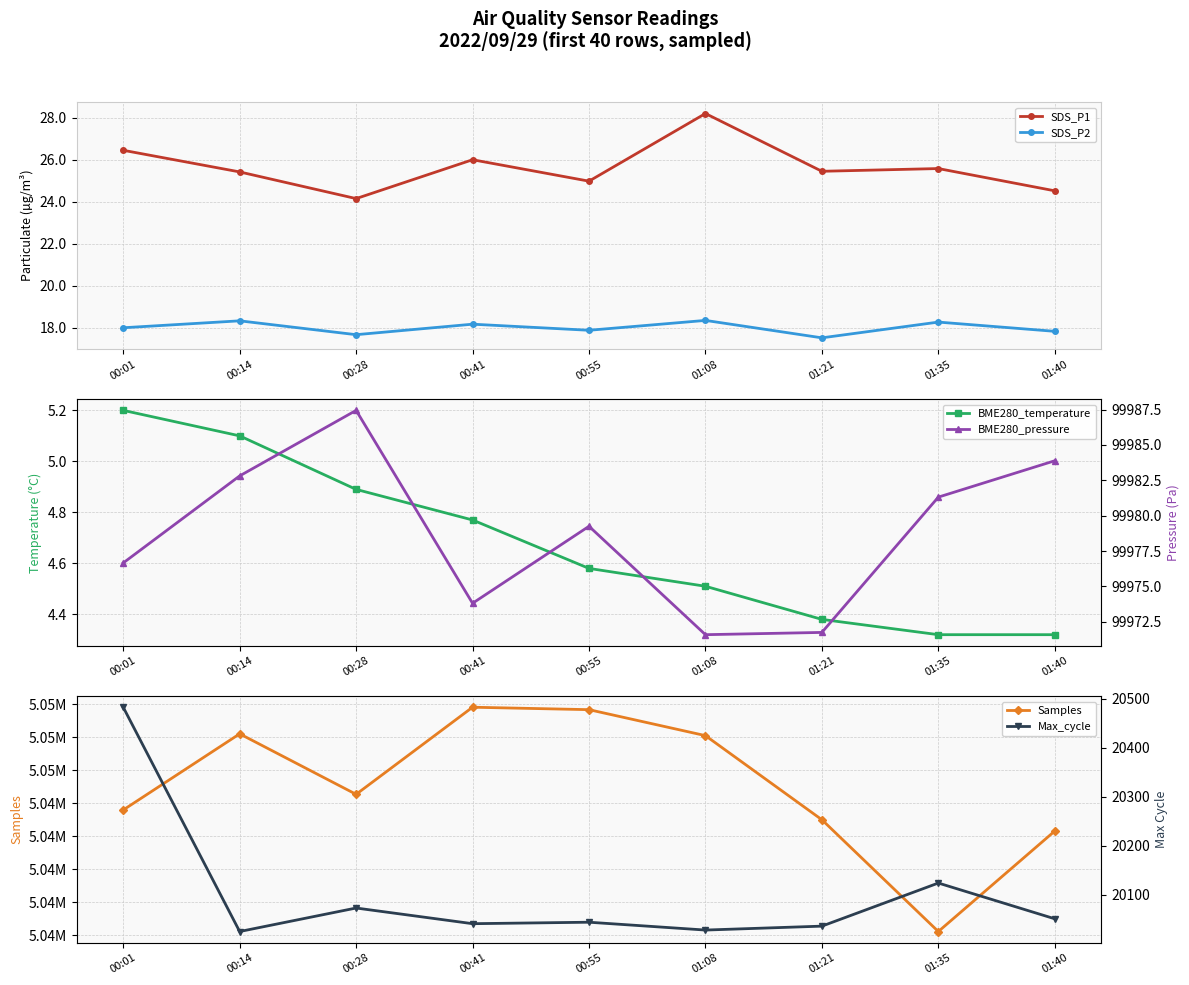

Rank the categories by SDS_P2 value from highest to lowest.

01:08, 00:14, 01:35, 00:41, 00:01, 00:55, 01:40, 00:28, 01:21